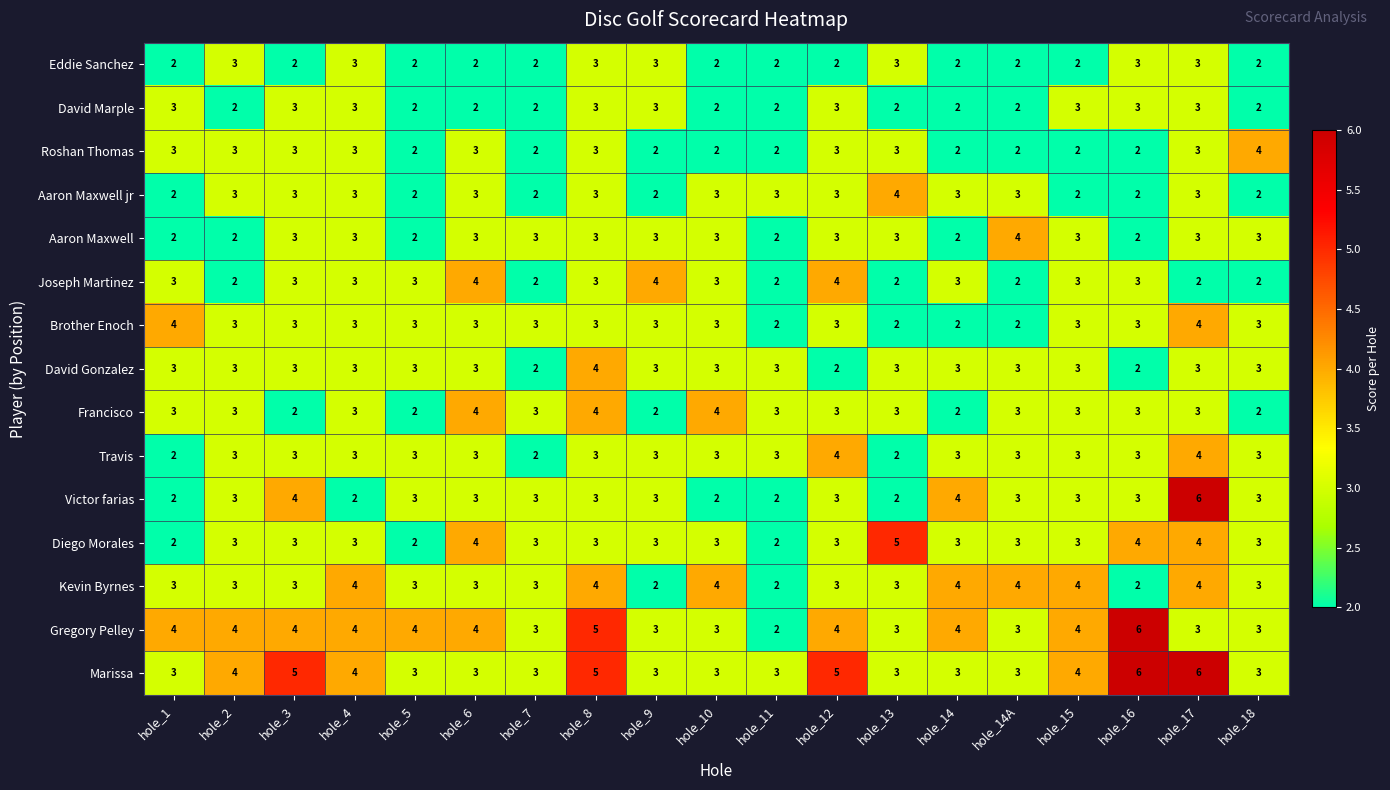

What is the greatest value displayed?

6